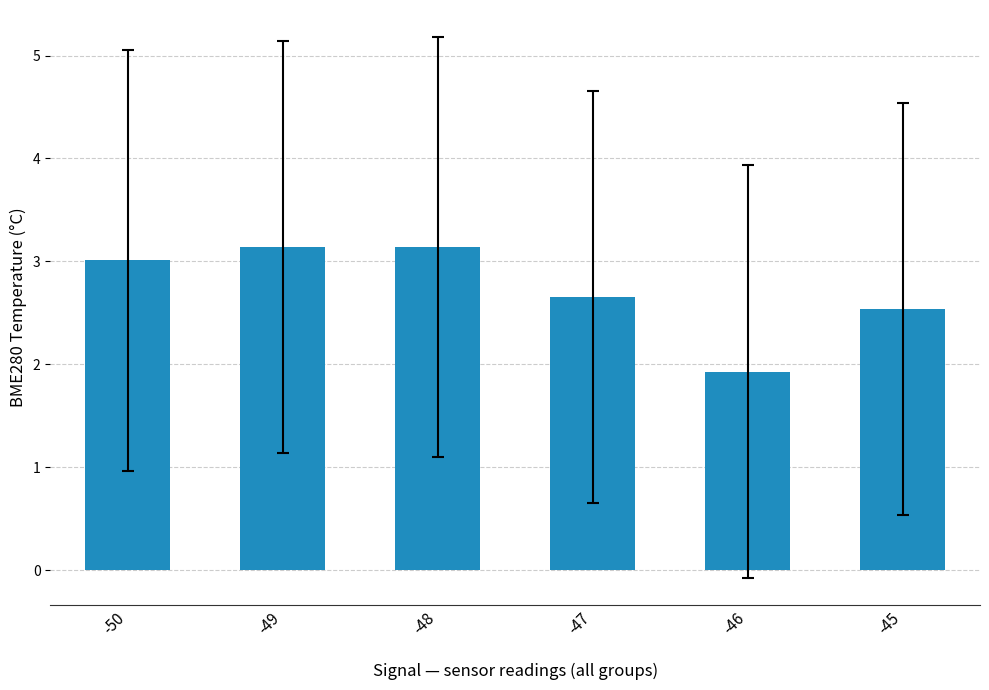

Between -46 and -47, which is larger?

-47